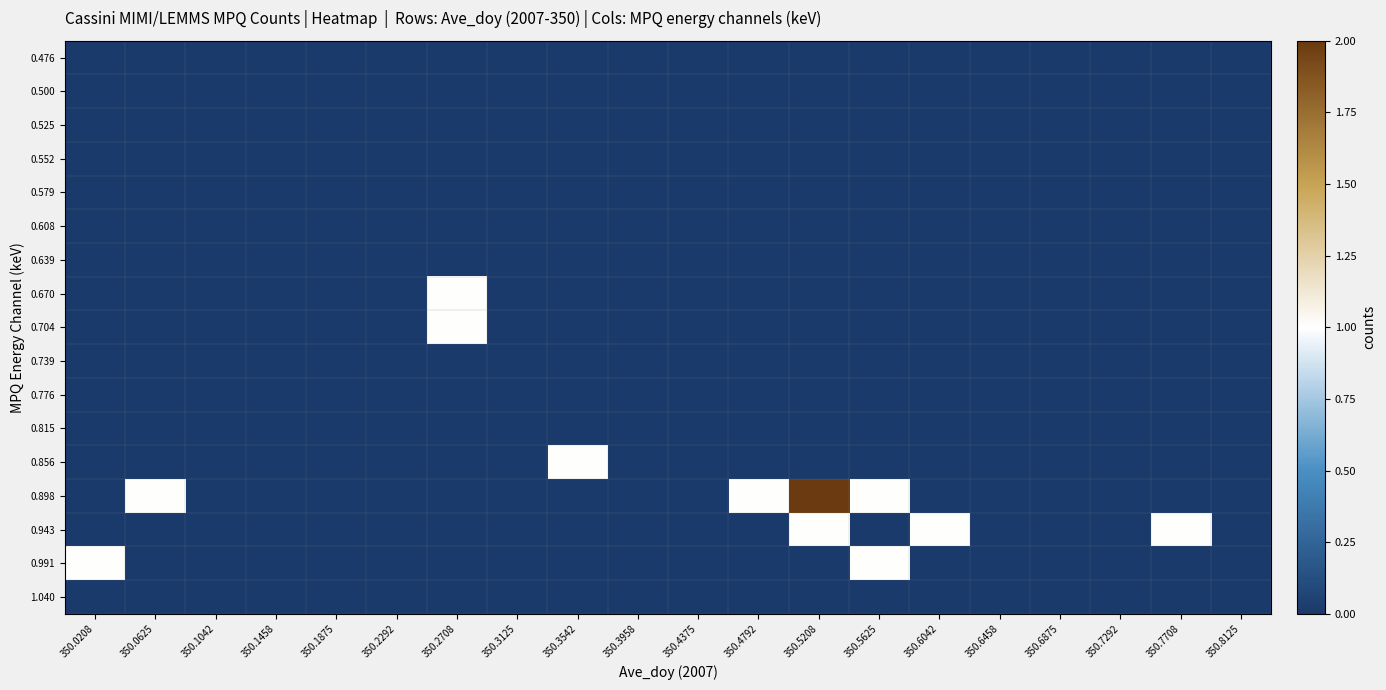

At which category is the sum across all series the highest?

350.5208